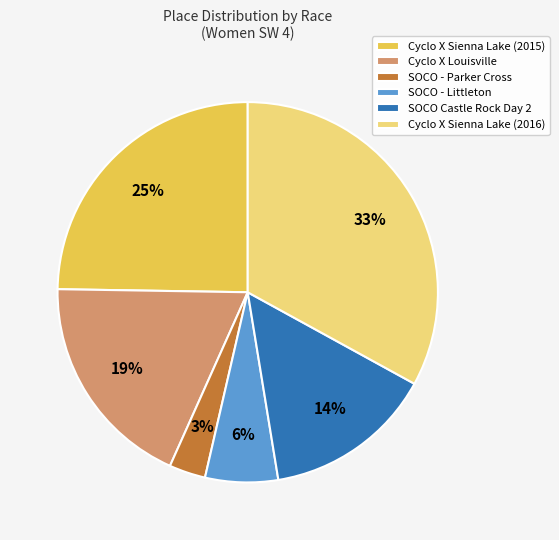

True or false: Cyclo X Sienna Lake (2016) accounts for 33% of the total.

True